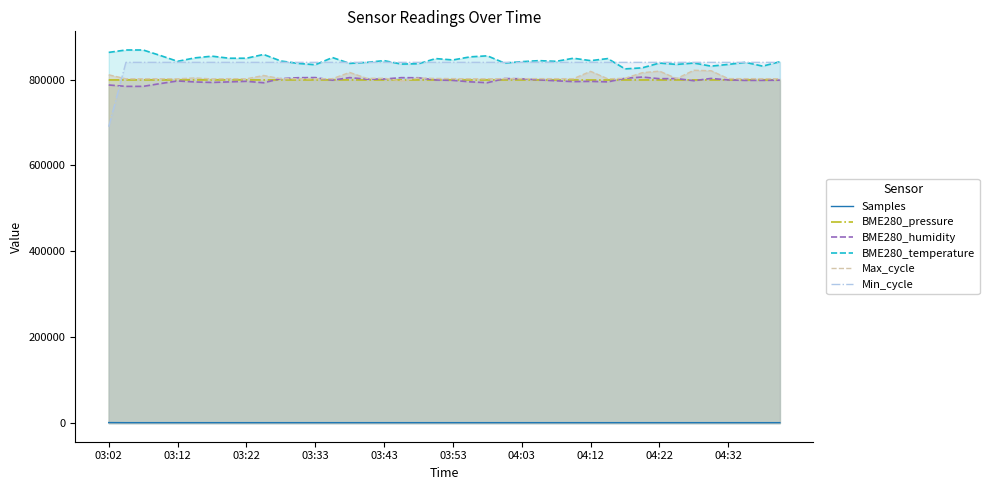

Which series has the widest spread of values?

Min_cycle